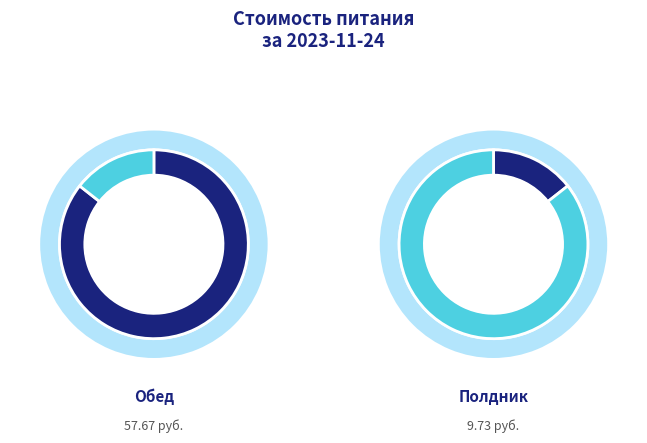

To the nearest percent, what is the difference between the largest and smallest slice percentages?

71%